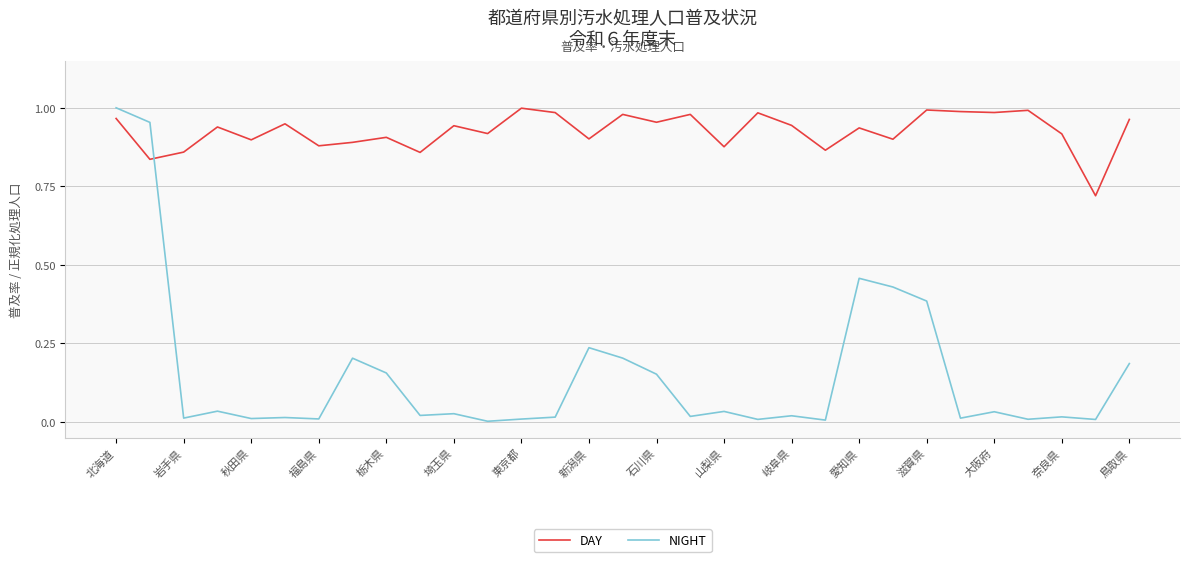

Does the chart have visible grid lines?

Yes